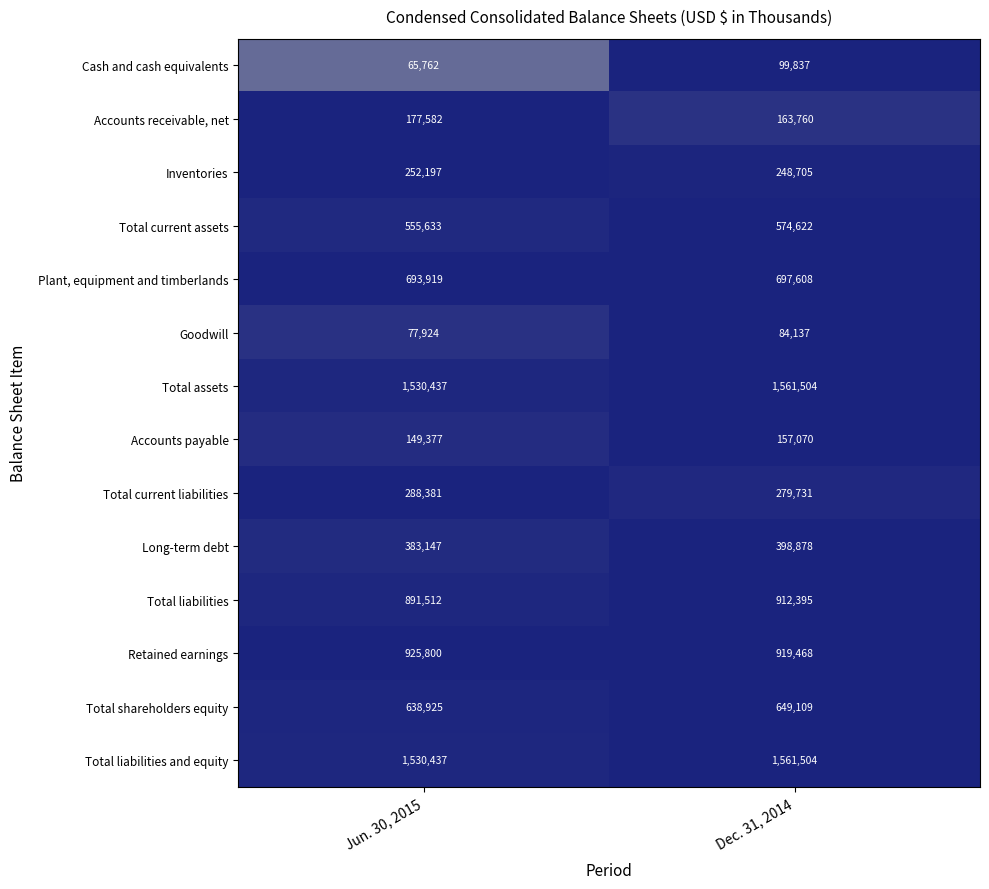

The Long-term debt series shows 398878 at Dec. 31, 2014. True or false?

True